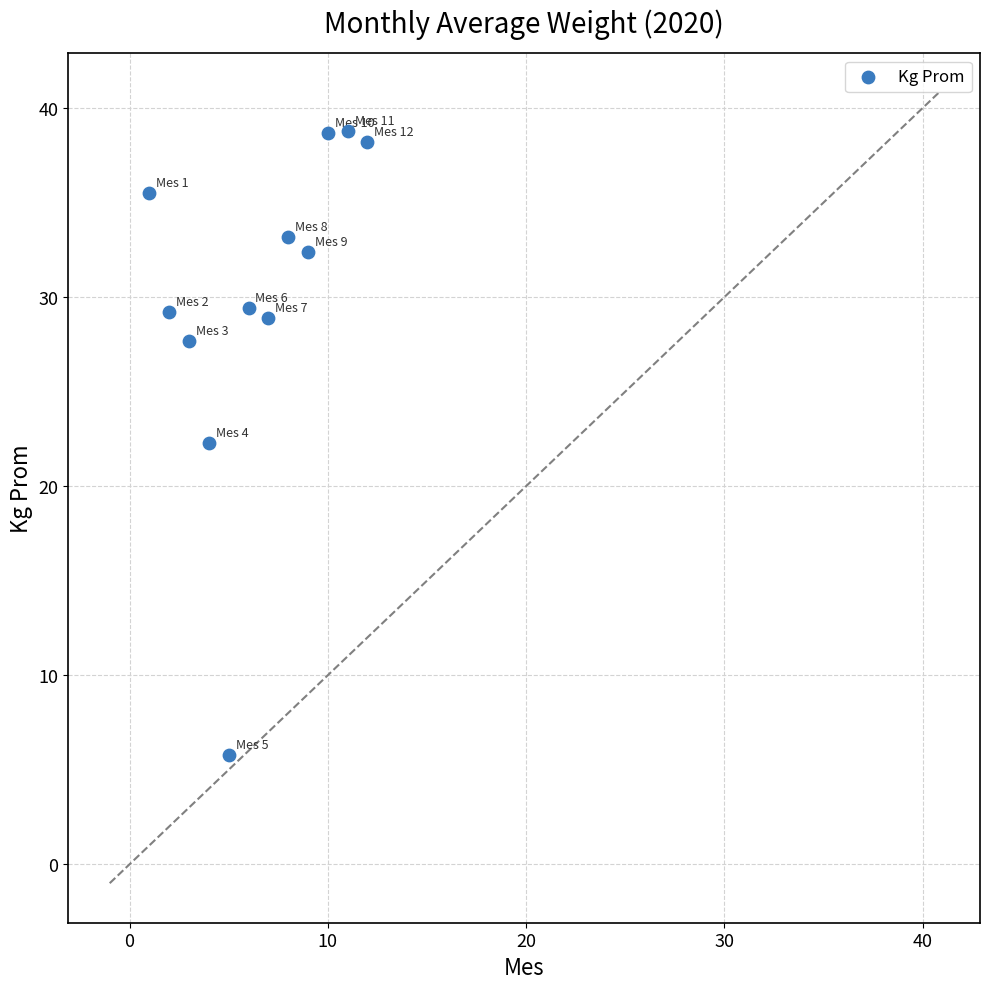

What is the range of Y values (max minus min)?

33.0